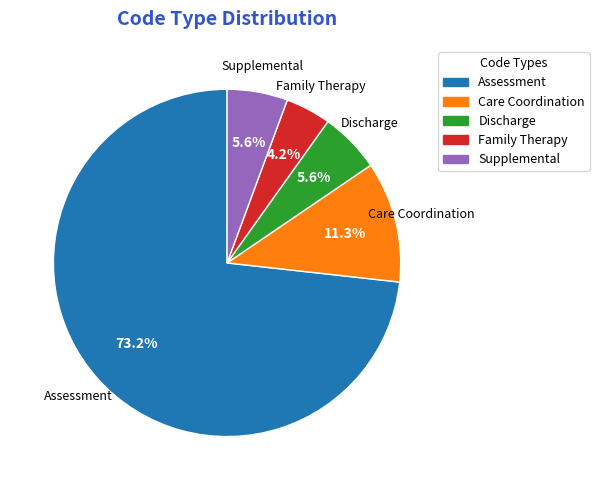

Is it true that Supplemental is 1% of the pie?

False